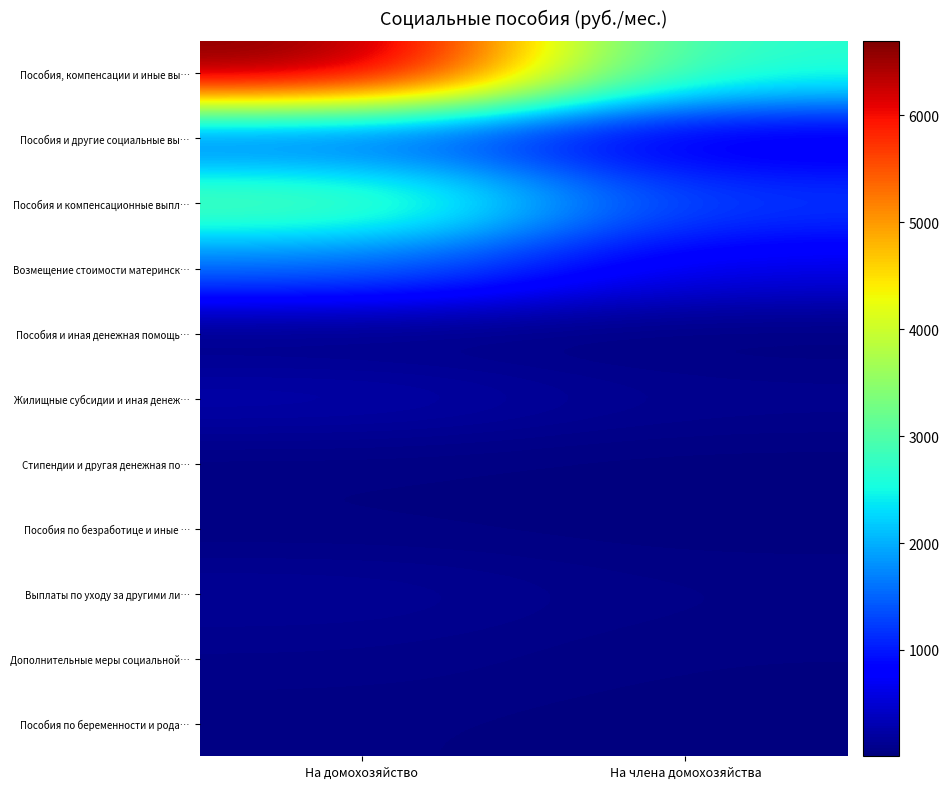

Reading left to right, list all the values displayed in this chart.

Пособия, компенсации и иные вы…: На домохозяйство=6694.5	На члена домохозяйства=2637.5
Пособия и другие социальные вы…: На домохозяйство=1388.2	На члена домохозяйства=546.9
Пособия и компенсационные выпл…: На домохозяйство=3123.0	На члена домохозяйства=1230.4
Возмещение стоимости материнск…: На домохозяйство=1562.1	На члена домохозяйства=615.4
Пособия и иная денежная помощь…: На домохозяйство=15.3	На члена домохозяйства=6.0
Жилищные субсидии и иная денеж…: На домохозяйство=277.4	На члена домохозяйства=109.3
Стипендии и другая денежная по…: На домохозяйство=30.6	На члена домохозяйства=12.0
Пособия по безработице и иные …: На домохозяйство=31.1	На члена домохозяйства=12.3
Выплаты по уходу за другими ли…: На домохозяйство=150.7	На члена домохозяйства=59.4
Дополнительные меры социальной…: На домохозяйство=78.7	На члена домохозяйства=31.0
Пособия по беременности и рода…: На домохозяйство=37.3	На члена домохозяйства=14.7